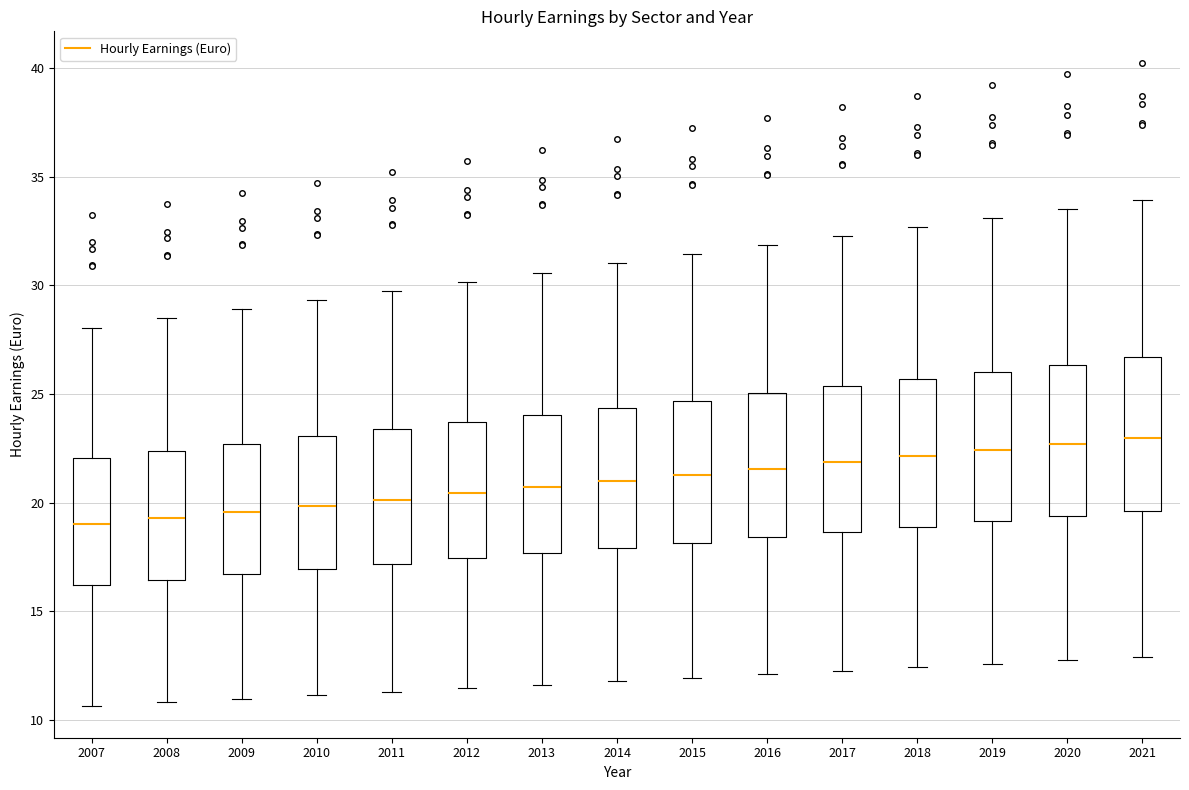

Where does the lower whisker of the box at x = 2013 end on the y-axis? The values are not printed on the chart, so give them approximately, as read against the axis.

11.5